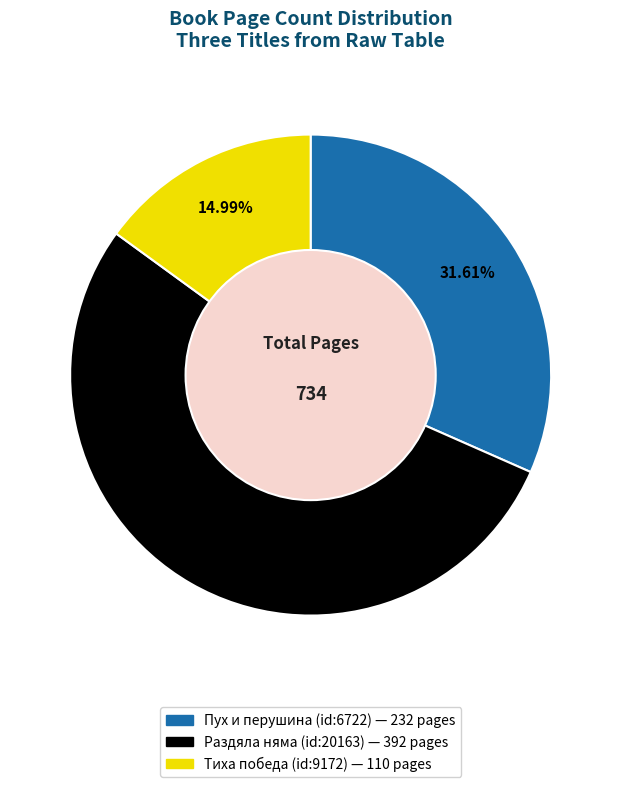

What is the smallest slice in the pie chart?

Тиха победа (id:9172)